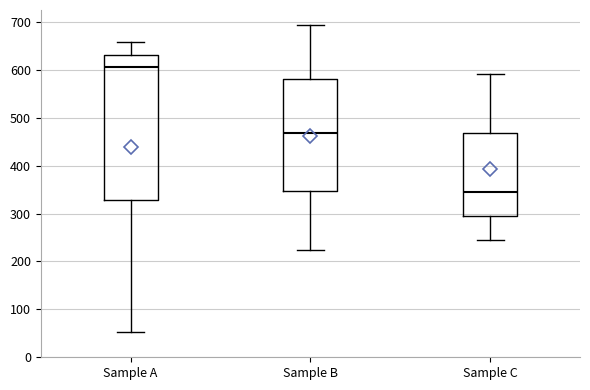

Where does the median line of the box for Sample B sit on the y-axis? The values are not printed on the chart, so give them approximately, as read against the axis.

470